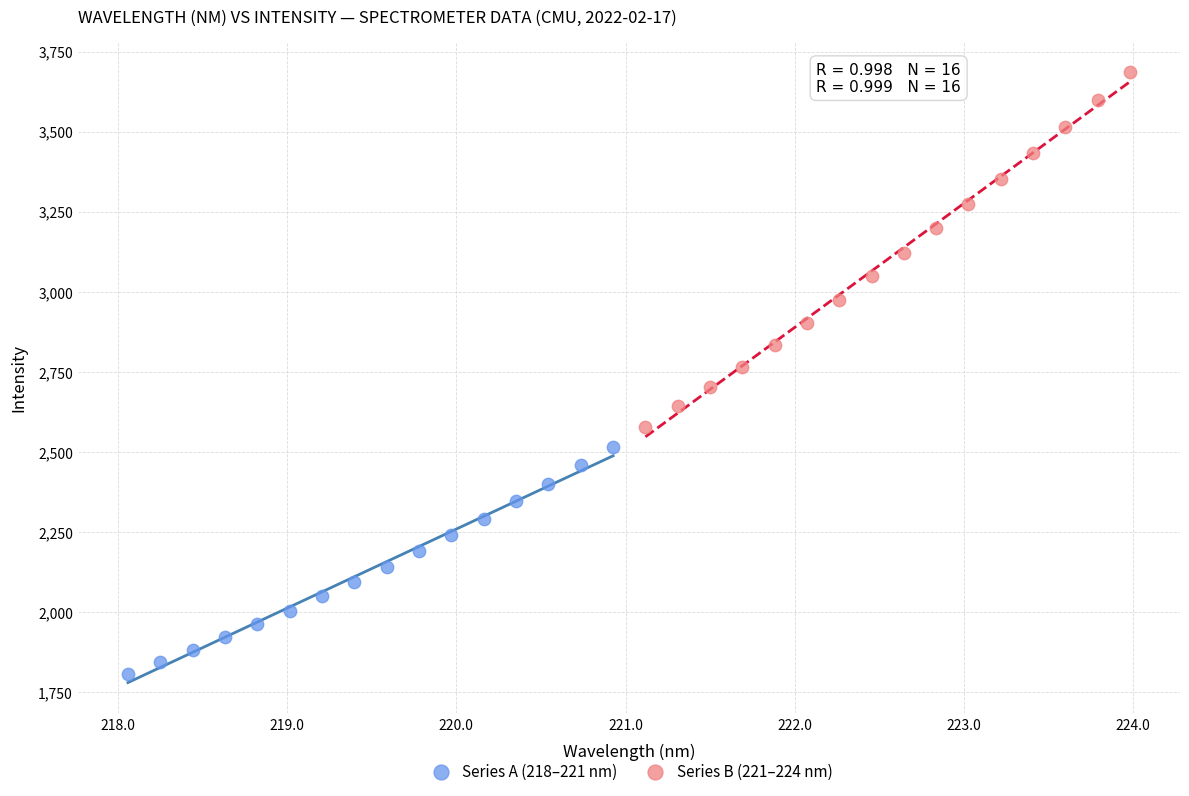

Which series reaches the maximum Y coordinate?

Series B (221–224 nm)